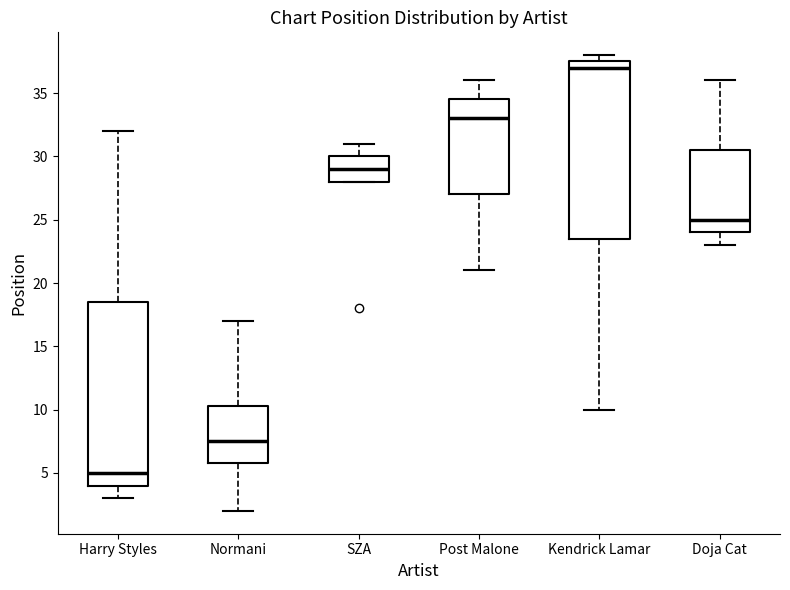

Which box is the tallest, from its lower edge to its upper edge?

Harry Styles